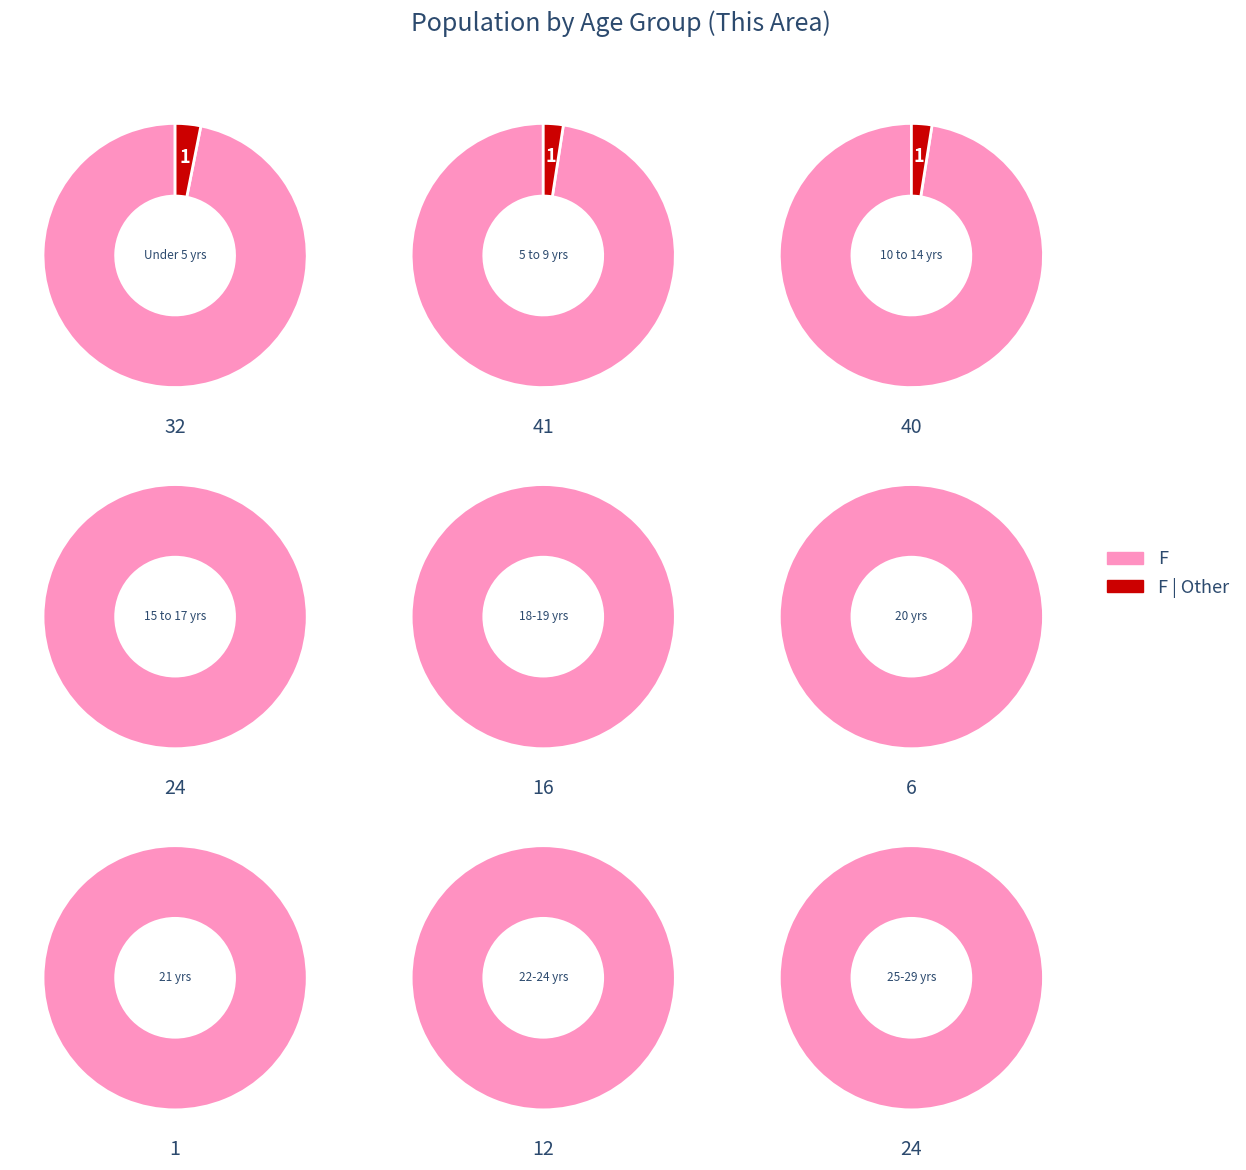

How many slices are in this pie chart?

7